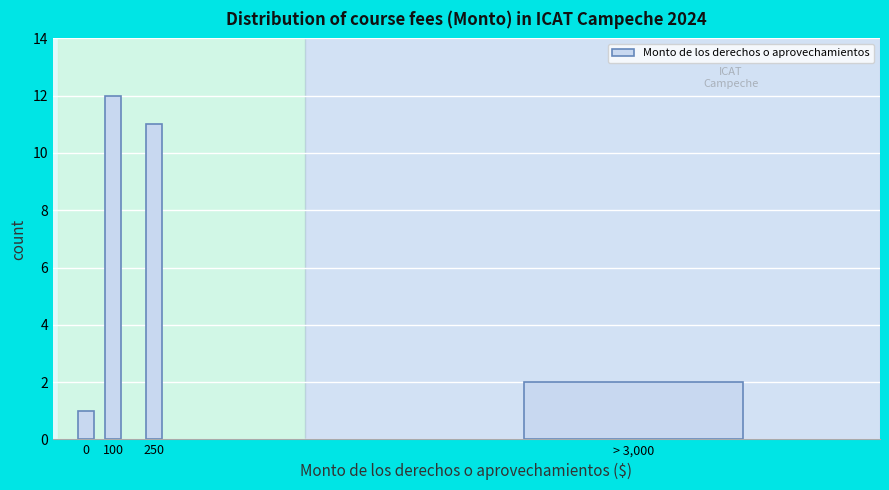

Reading left to right, extract all data points from this chart.

1	12	11	2